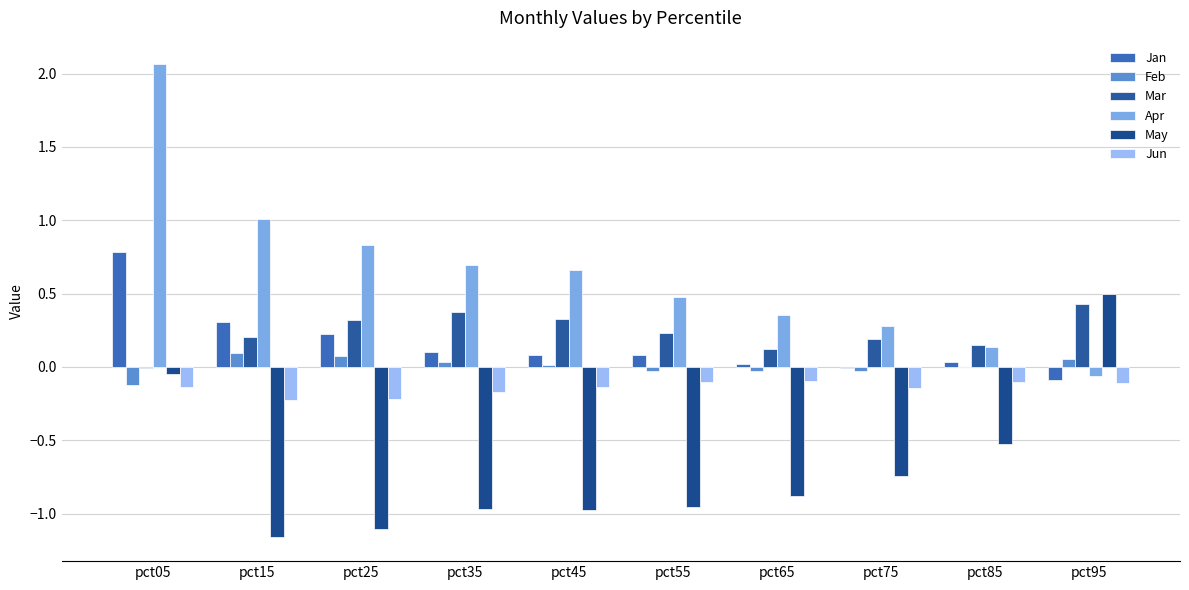

Reading right to left, list all the values displayed in this chart.

Jan: -0.1	0.0	-0.0	0.0	0.1	0.1	0.1	0.2	0.3	0.8
Feb: 0.1	-0.0	-0.0	-0.0	-0.0	0.0	0.0	0.1	0.1	-0.1
Mar: 0.4	0.1	0.2	0.1	0.2	0.3	0.4	0.3	0.2	-0.0
Apr: -0.1	0.1	0.3	0.4	0.5	0.7	0.7	0.8	1.0	2.1
May: 0.5	-0.5	-0.7	-0.9	-1.0	-1.0	-1.0	-1.1	-1.2	-0.0
Jun: -0.1	-0.1	-0.1	-0.1	-0.1	-0.1	-0.2	-0.2	-0.2	-0.1